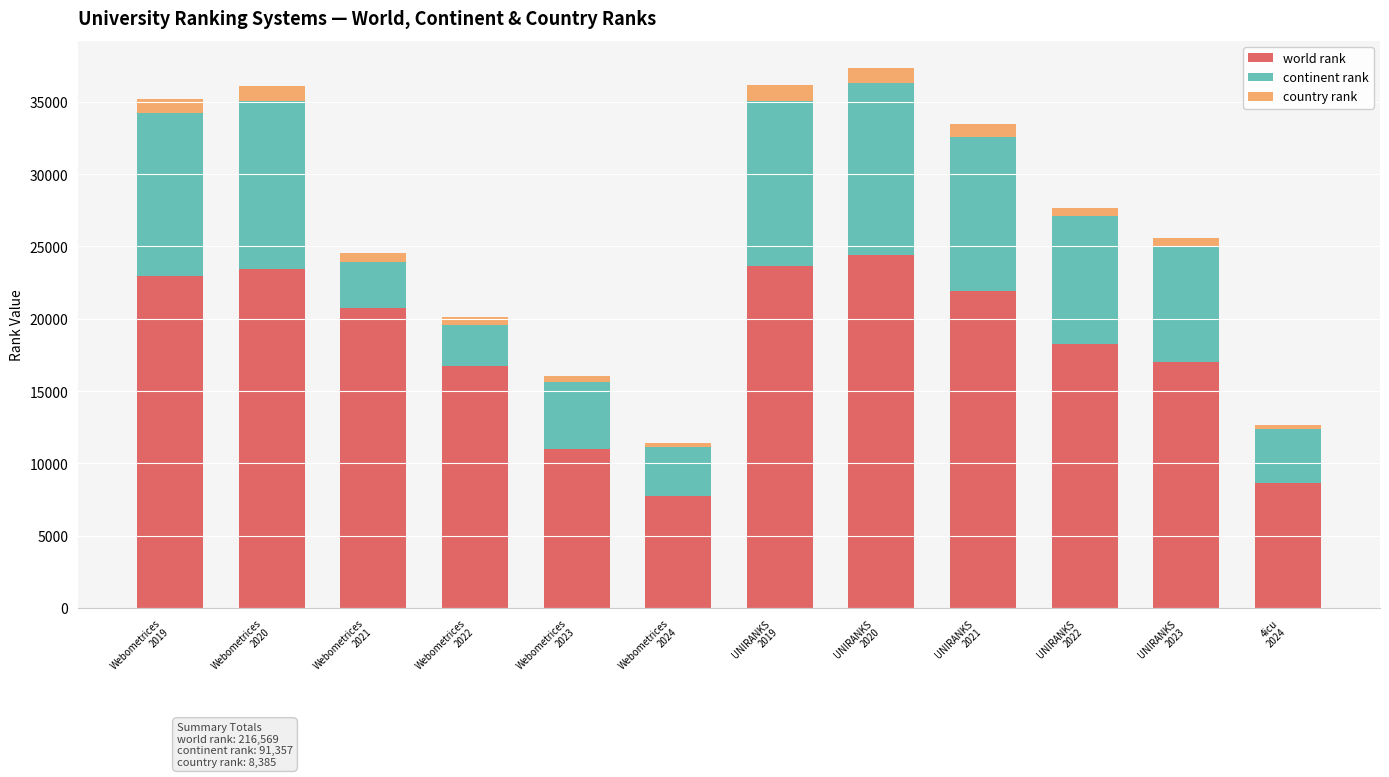

What is the lowest value of the world rank series?

7753